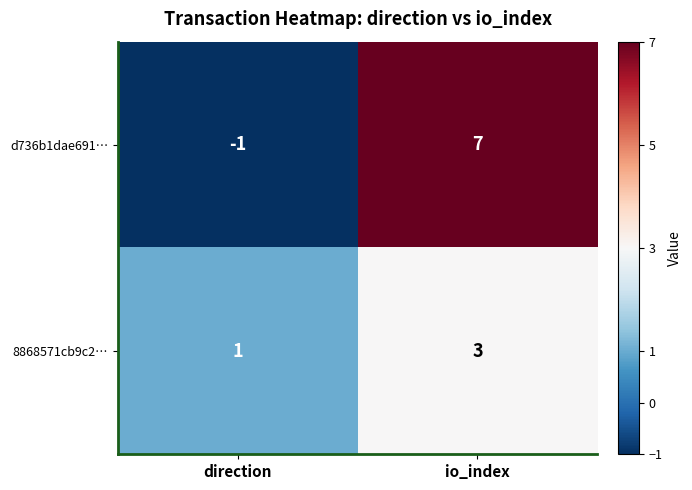

List the series in order of their peak value, highest first.

d736b1dae691…, 8868571cb9c2…